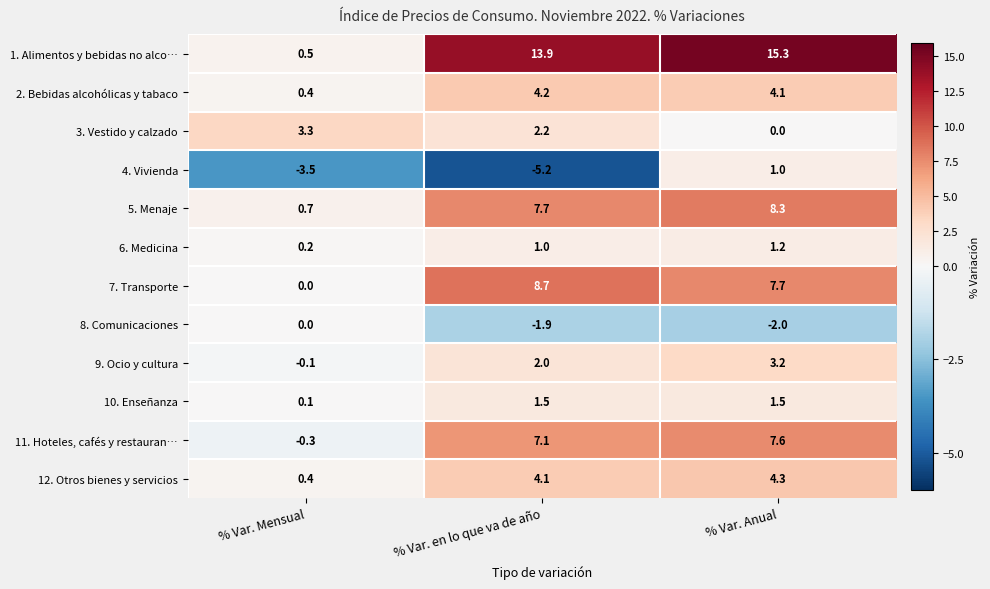

How many values in the 6. Medicina series are below 1?

1